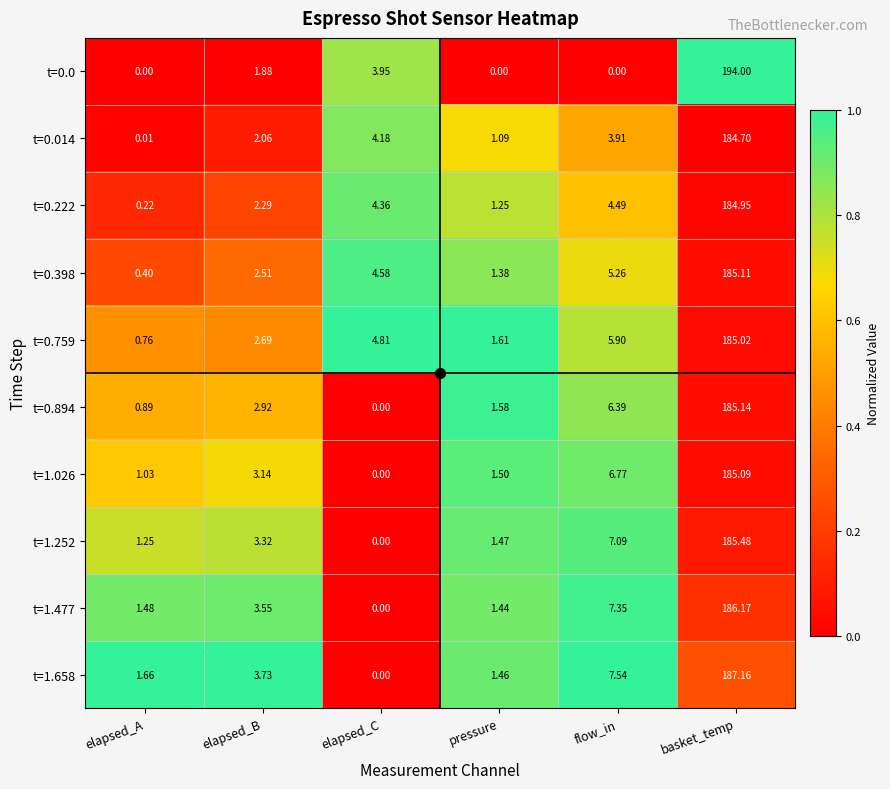

At which category is the sum across all series the highest?

basket_temp